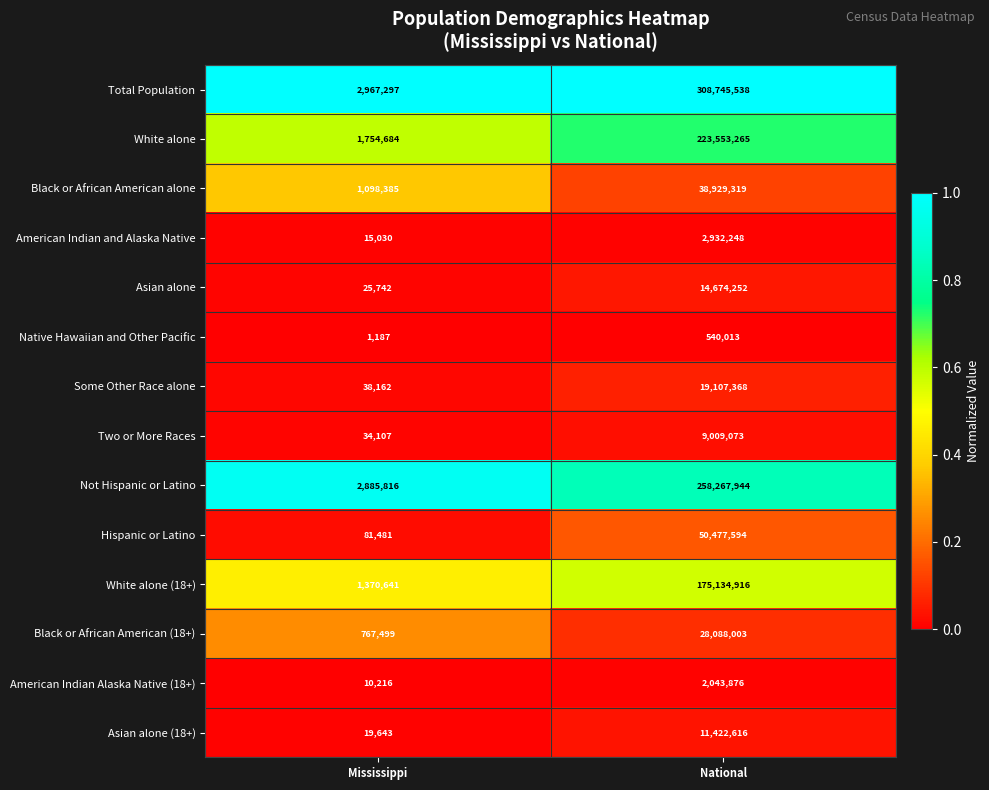

Is the value of Not Hispanic or Latino at National greater than the value of Asian alone at National?

Yes